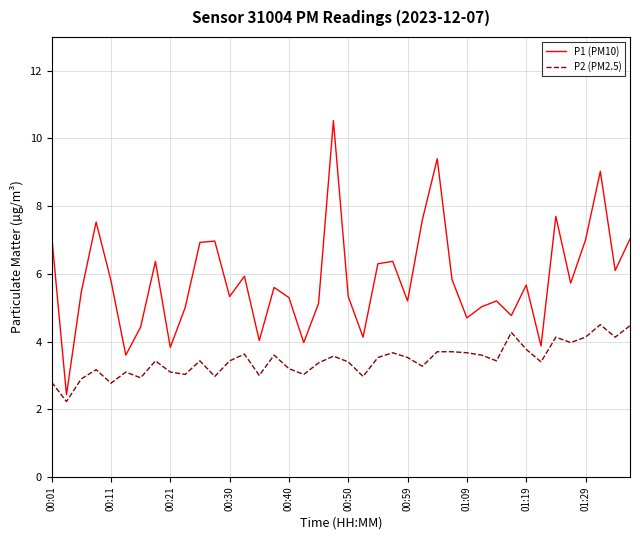

Rank the series by their maximum value, from lowest to highest.

P2 (PM2.5), P1 (PM10)